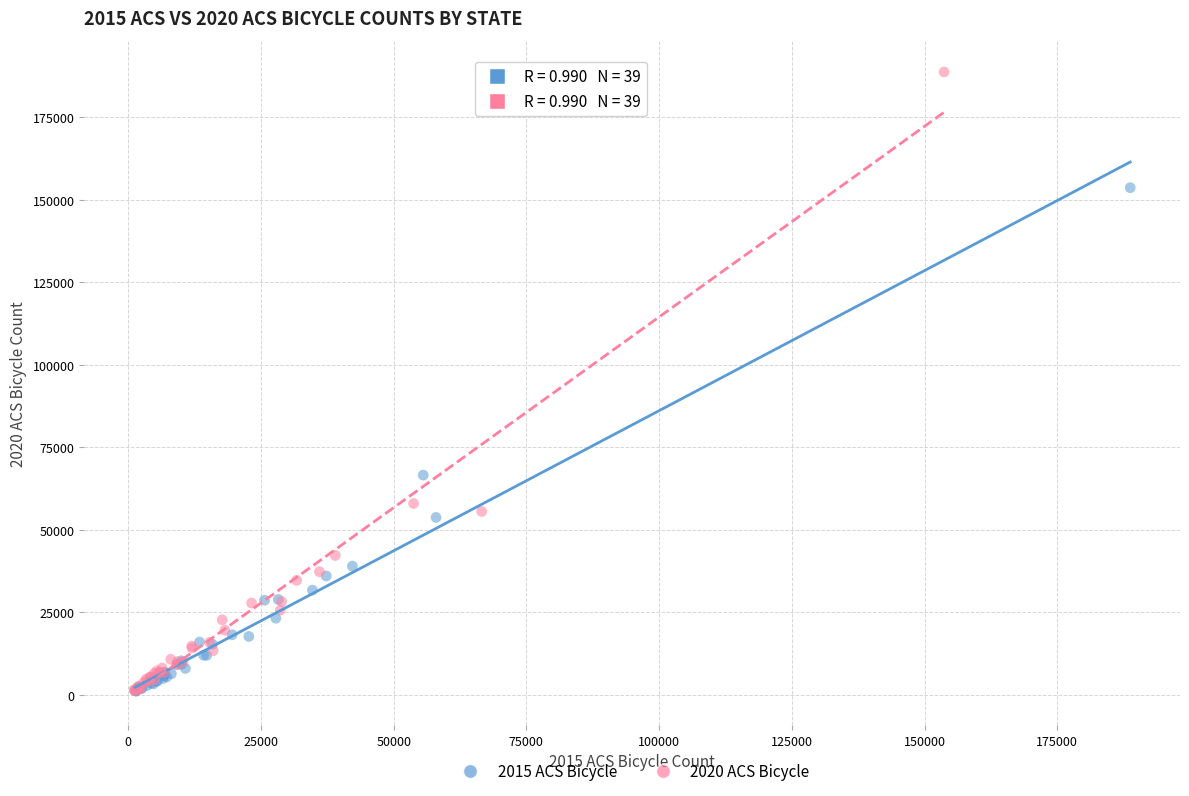

Which series contains the highest Y value?

2020 ACS Bicycle